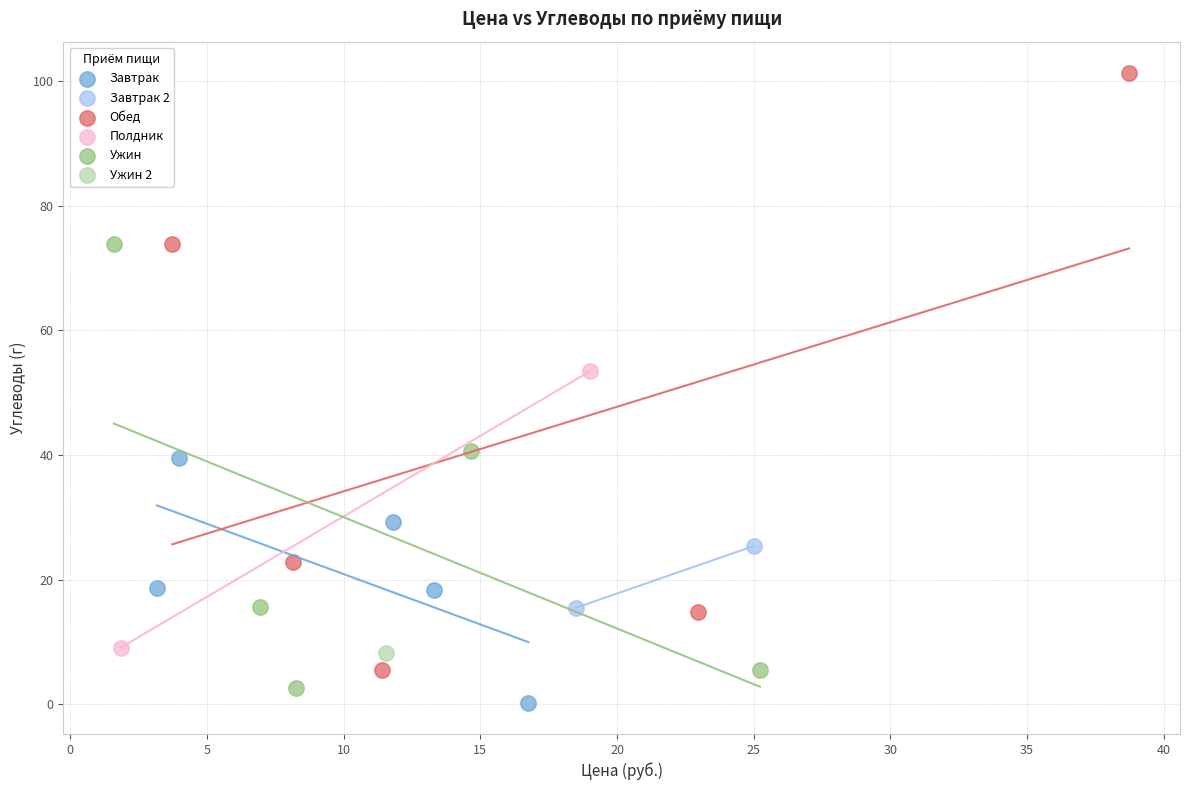

What are all the series names shown in the legend?

Завтрак, Завтрак 2, Обед, Полдник, Ужин, Ужин 2